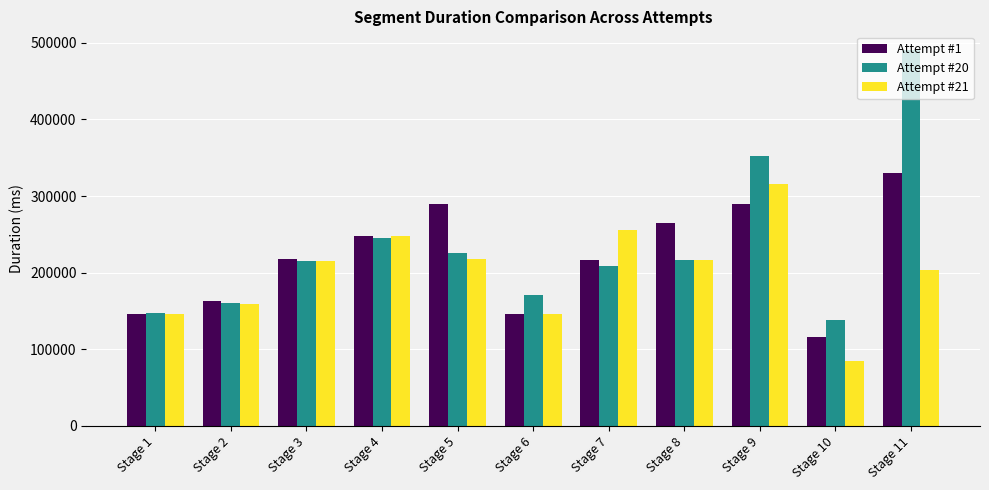

What is the sum of all Attempt #21 values?

2208507